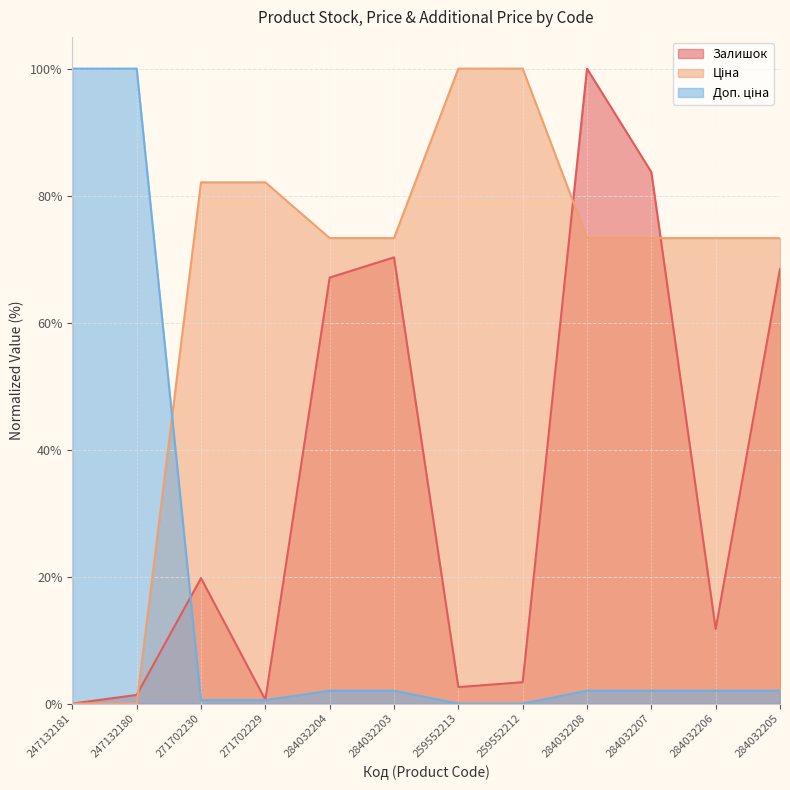

Reading left to right, what are all the values shown in this chart?

Залишок: 247132181=0.0	247132180=1.4	271702230=19.8	271702229=0.6	284032204=67.1	284032203=70.3	259552213=2.6	259552212=3.4	284032208=100.0	284032207=83.7	284032206=11.7	284032205=68.5
Ціна: 247132181=0.0	247132180=0.0	271702230=82.1	271702229=82.1	284032204=73.3	284032203=73.3	259552213=100.0	259552212=100.0	284032208=73.3	284032207=73.3	284032206=73.3	284032205=73.3
Доп. ціна: 247132181=100.0	247132180=100.0	271702230=0.5	271702229=0.5	284032204=2.0	284032203=2.0	259552213=0.0	259552212=0.0	284032208=2.0	284032207=2.0	284032206=2.0	284032205=2.0